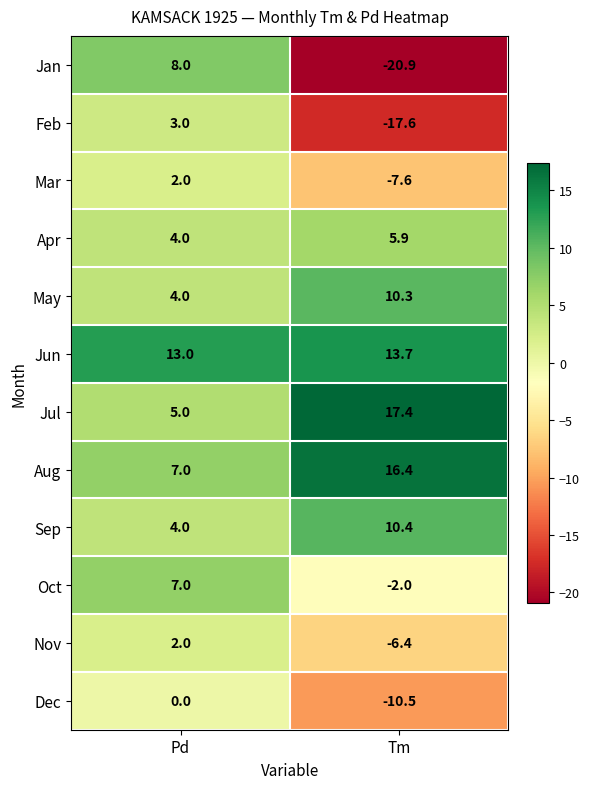

What is the difference between the highest and lowest values at Pd?

13.0